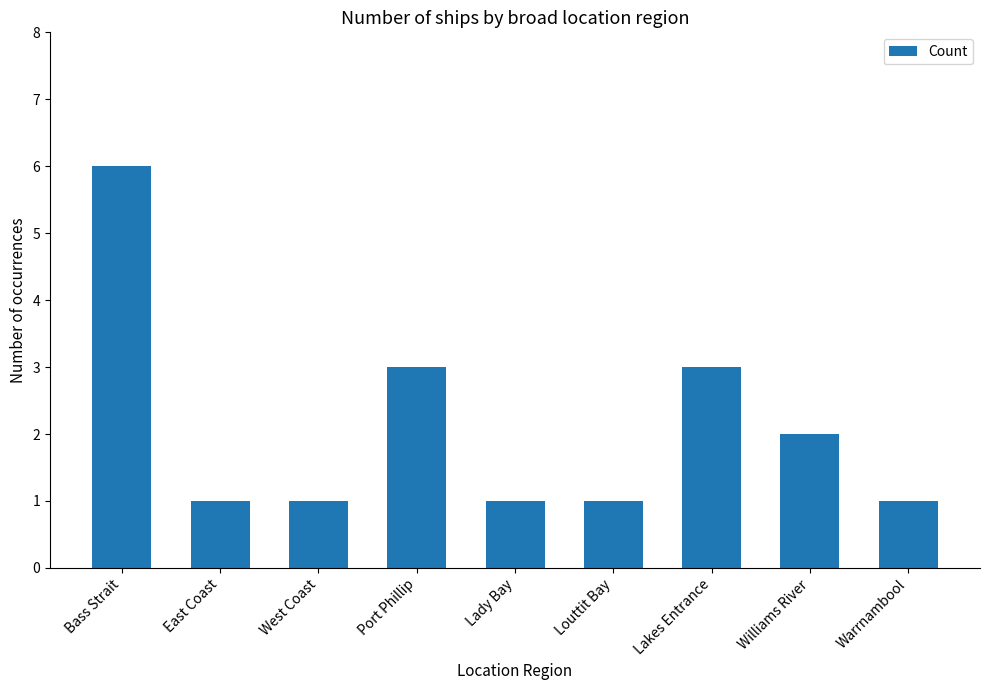

Reading left to right, transcribe all the data shown in this chart.

6	1	1	3	1	1	3	2	1